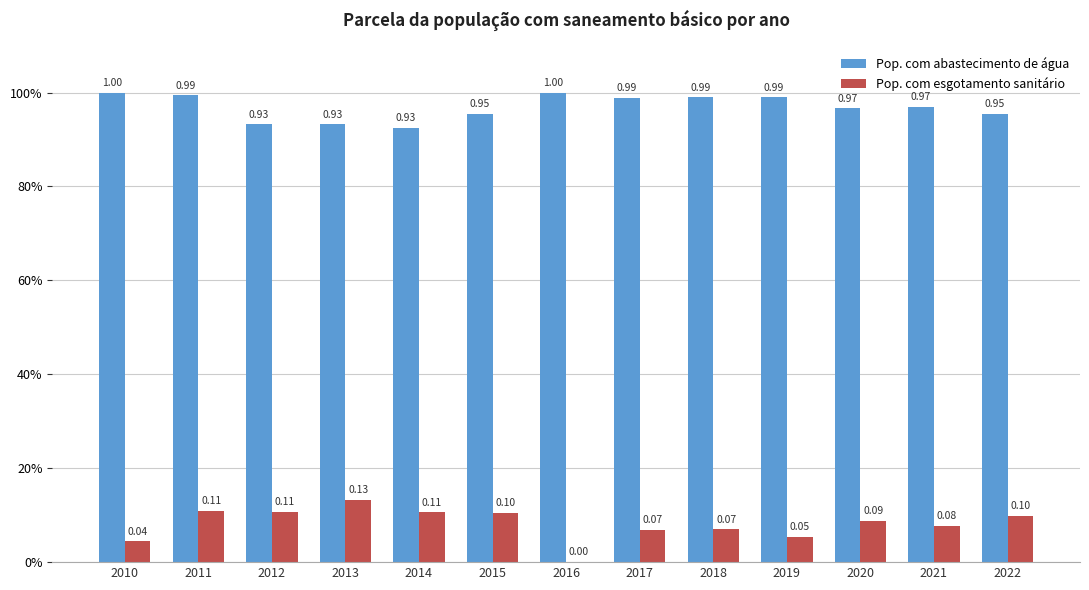

Between 2014 and 2020, which series saw the biggest shift?

Pop. com abastecimento de água